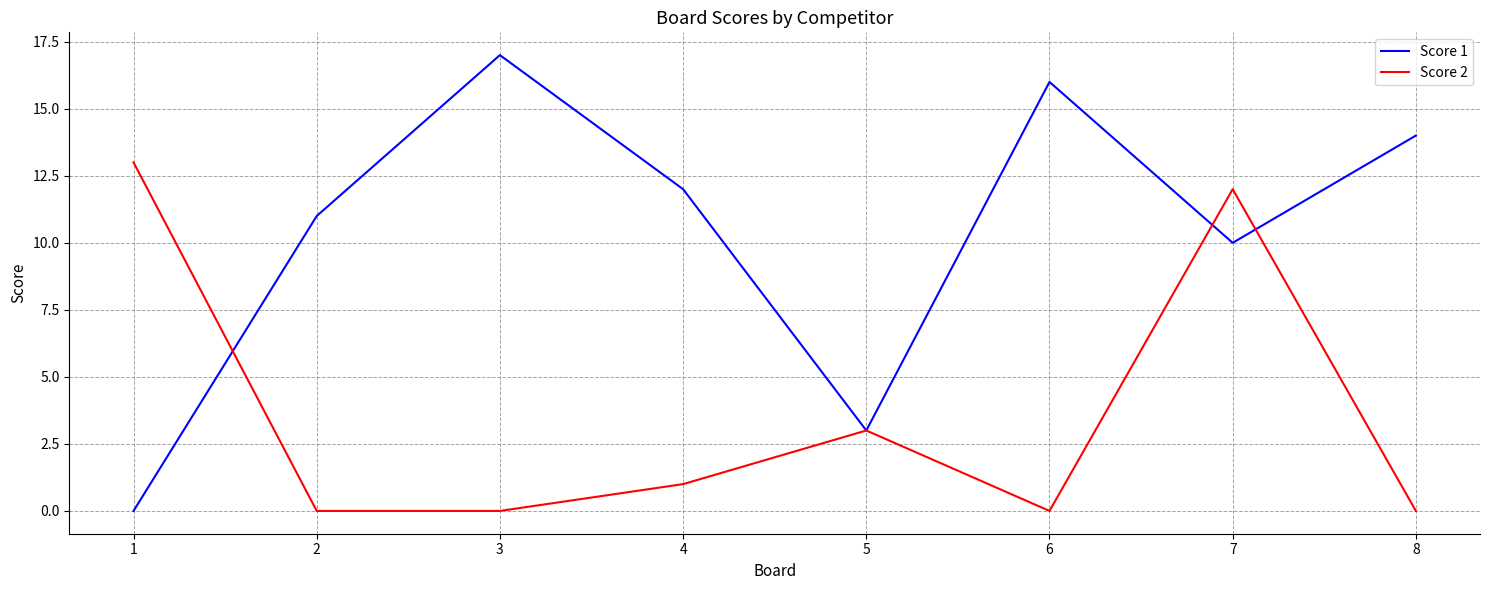

Rank the series by their maximum value, from highest to lowest.

Score 1, Score 2